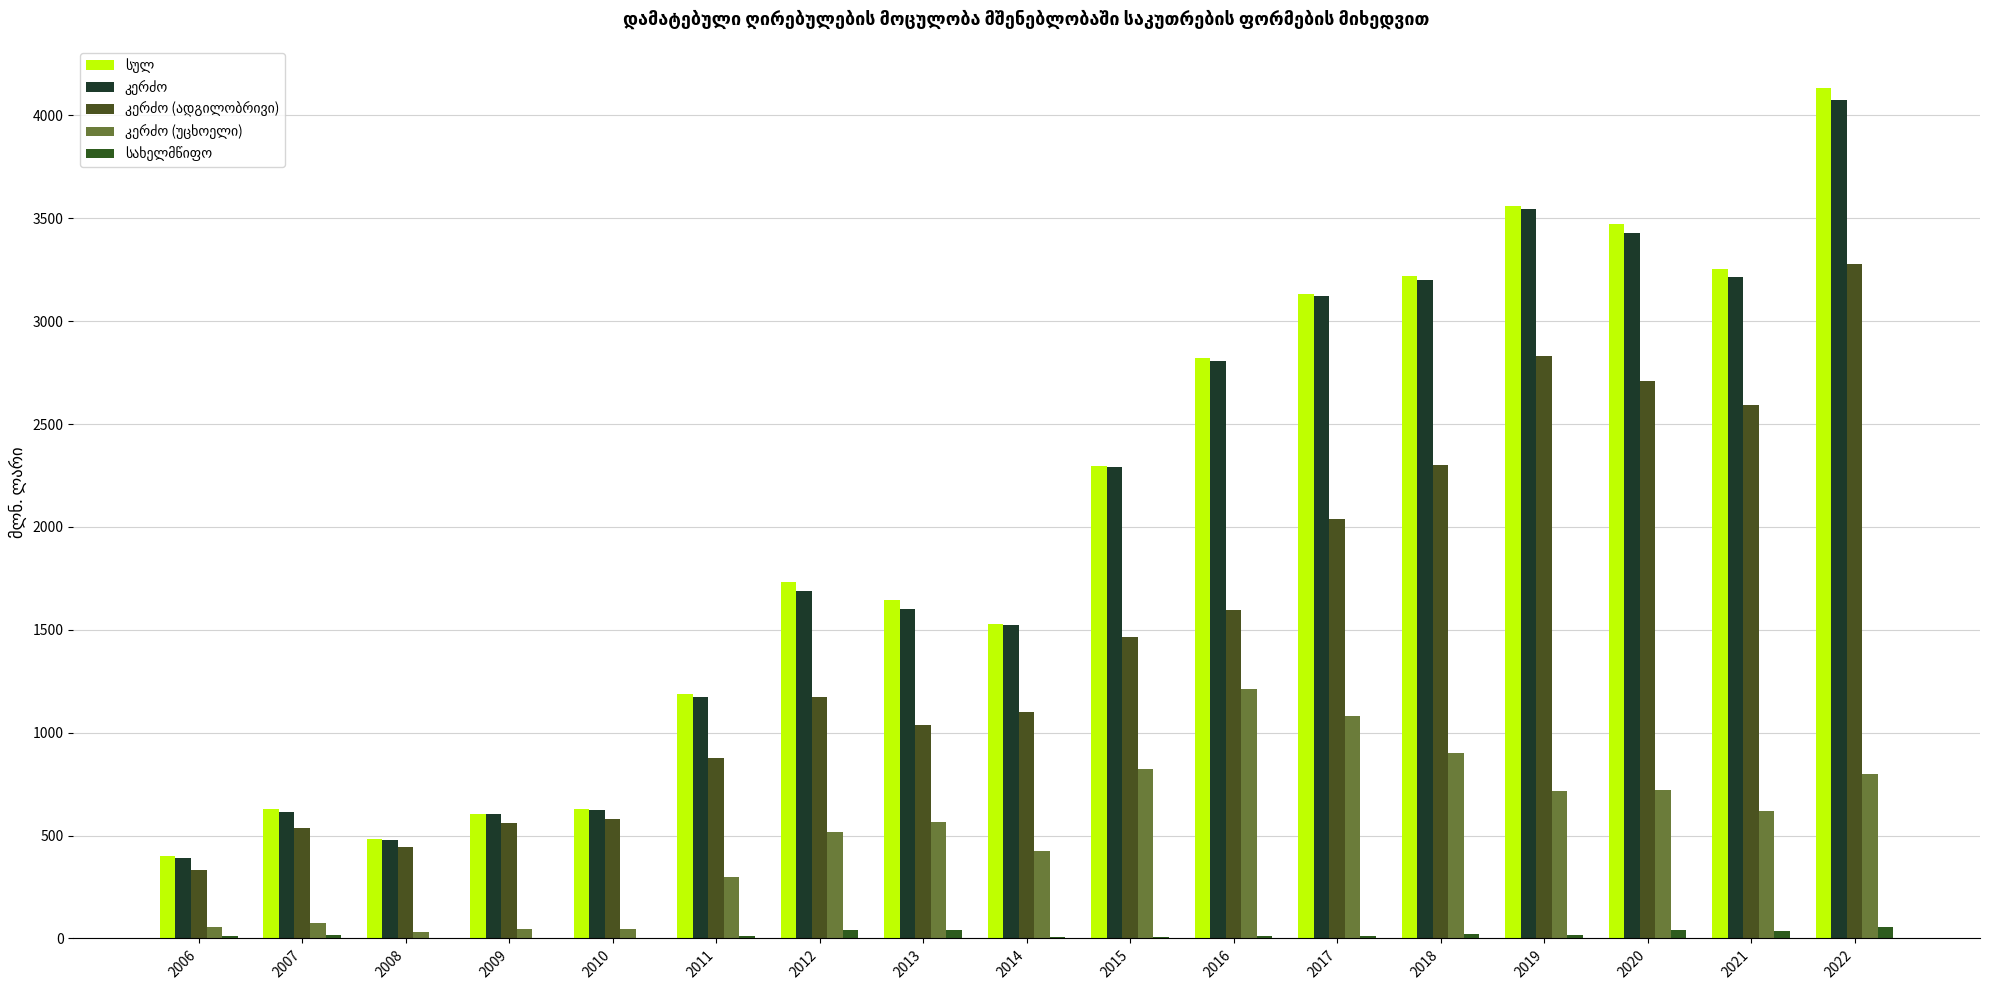

What is the total value across all series at 2013?

4890.1